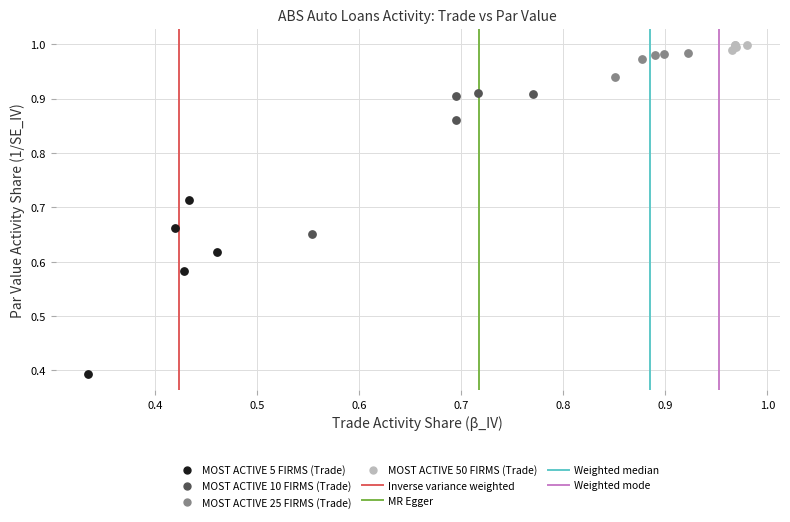

Which series reaches the minimum Y coordinate?

MOST ACTIVE 5 FIRMS (Trade)